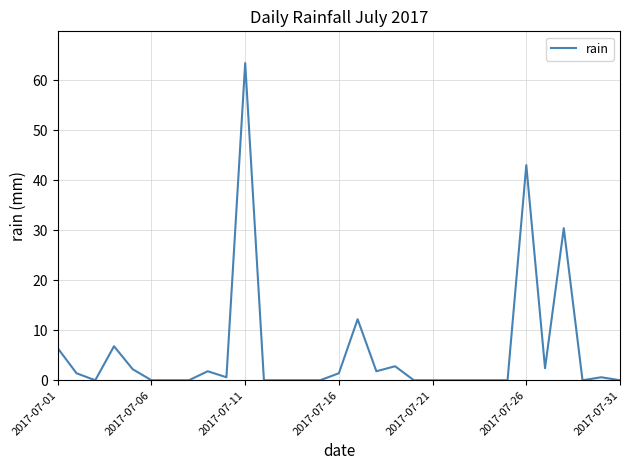

What is the maximum value shown in the chart?

63.4